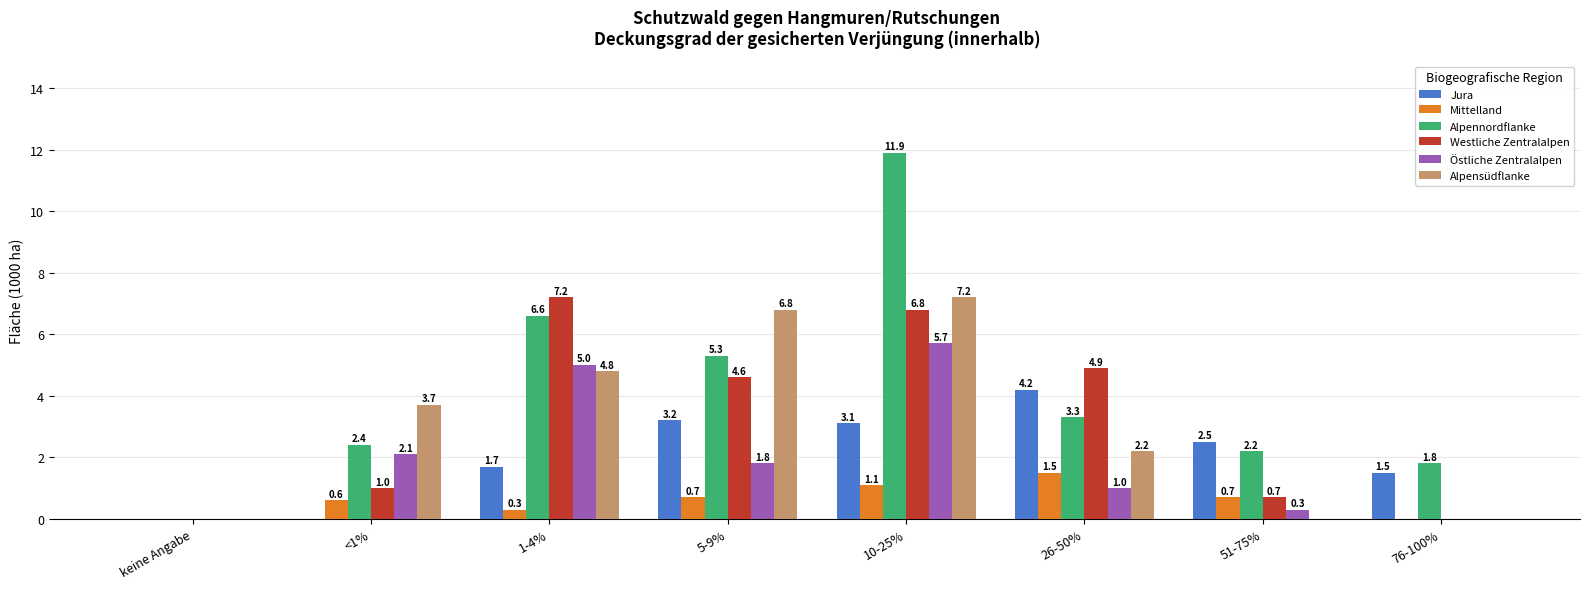

Between keine Angabe and 5-9%, which series saw the biggest shift?

Alpensüdflanke